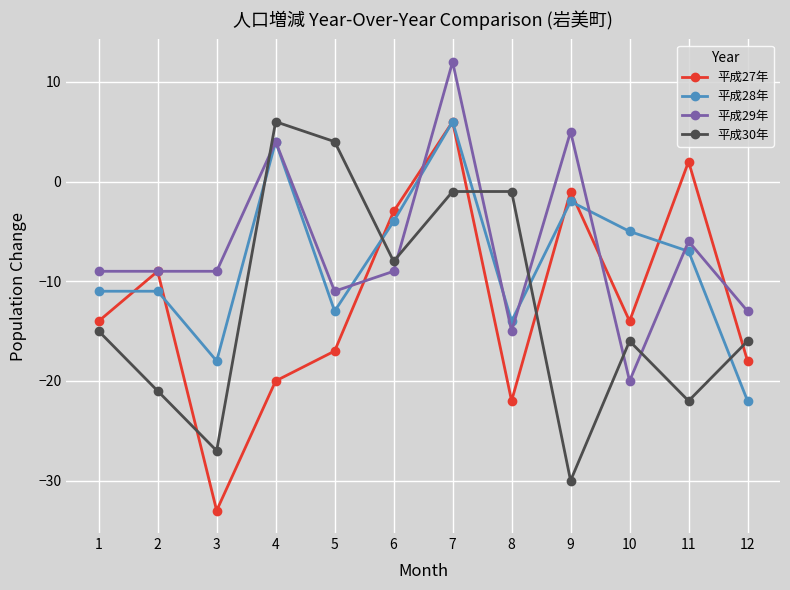

Reading left to right, list all the values displayed in this chart.

平成27年: -14	-9	-33	-20	-17	-3	6	-22	-1	-14	2	-18
平成28年: -11	-11	-18	4	-13	-4	6	-14	-2	-5	-7	-22
平成29年: -9	-9	-9	4	-11	-9	12	-15	5	-20	-6	-13
平成30年: -15	-21	-27	6	4	-8	-1	-1	-30	-16	-22	-16